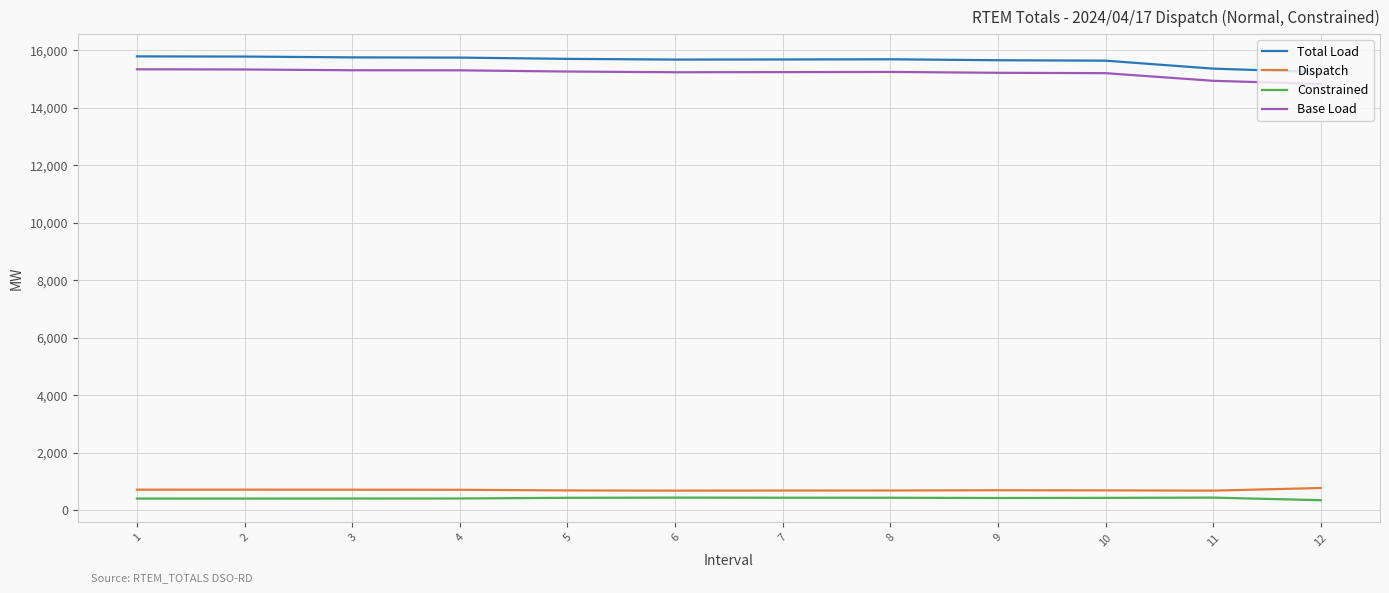

What is the greatest value displayed?

15787.4